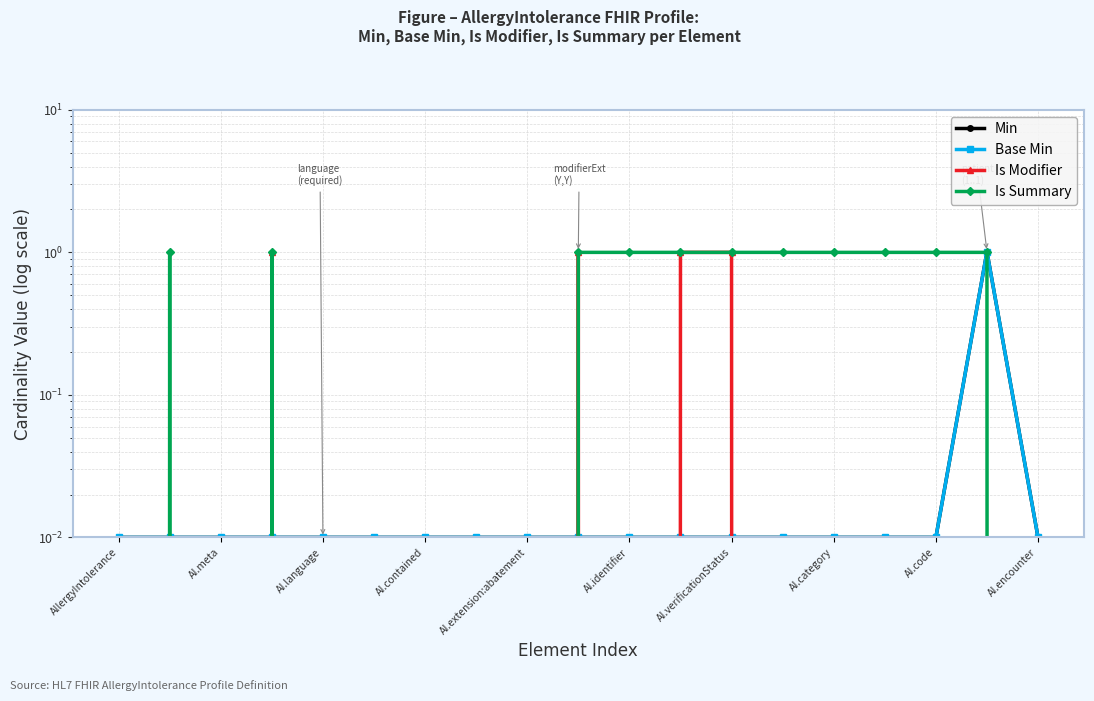

What is the highest value of the Min series?

1.0